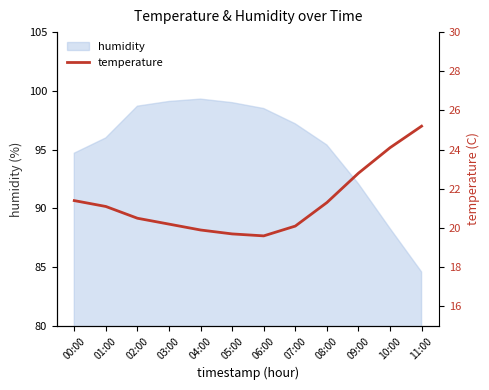

What position from the right is 01:00?

11